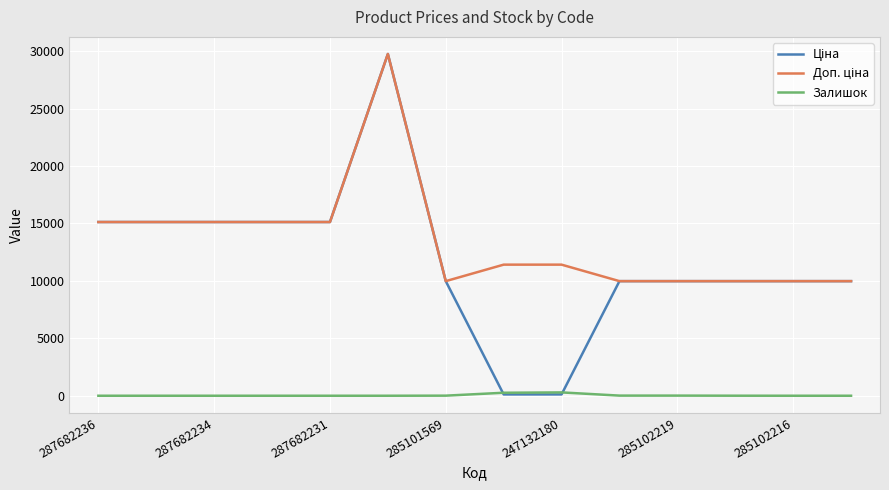

Does the chart have visible grid lines?

Yes